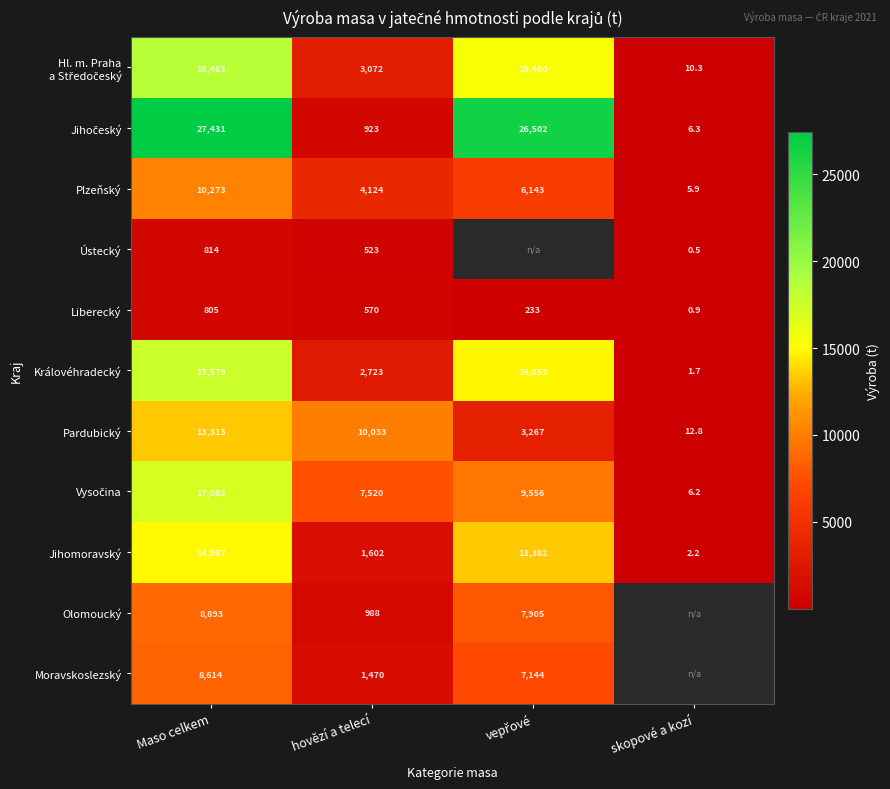

What is the difference between the maximum and minimum values in the Jihočeský series?

27424.8